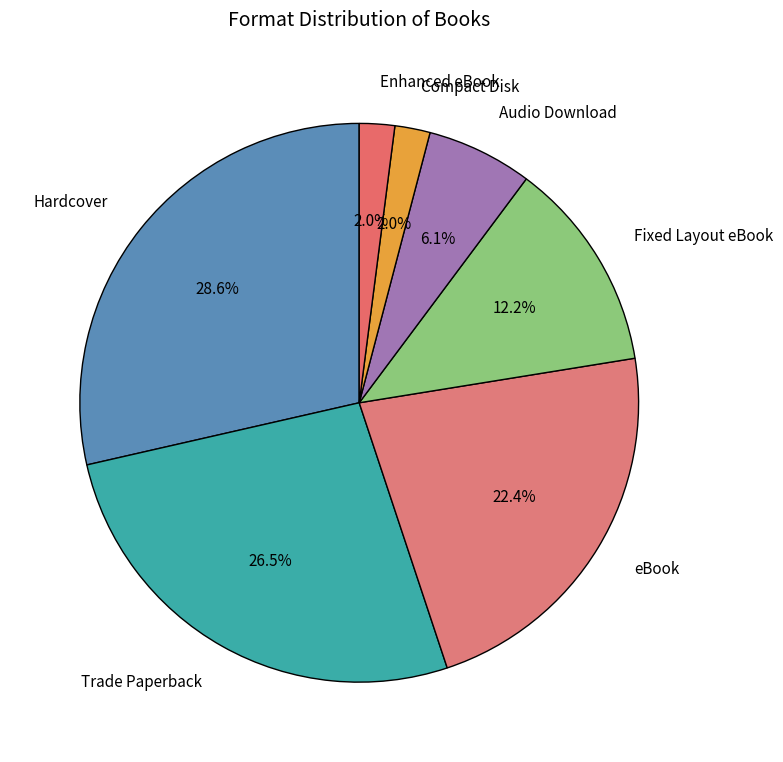

Does any single category account for the majority?

No